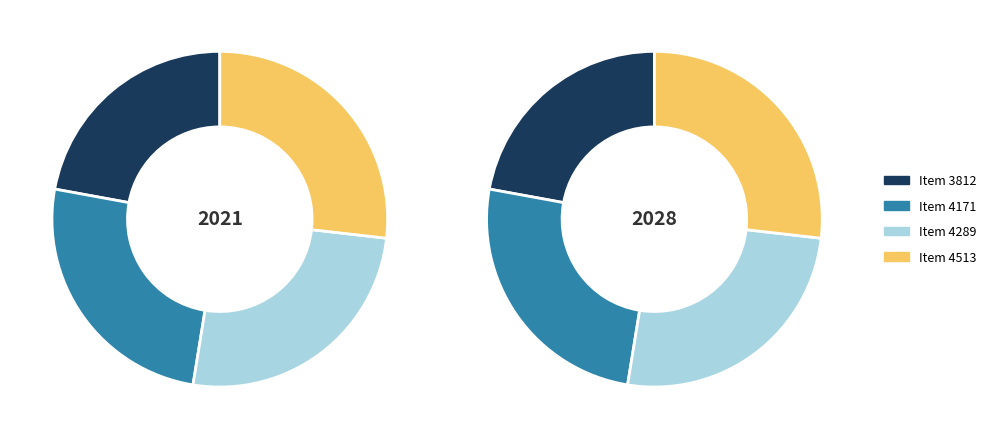

True or false: Item 4289 accounts for 35% of the total.

False